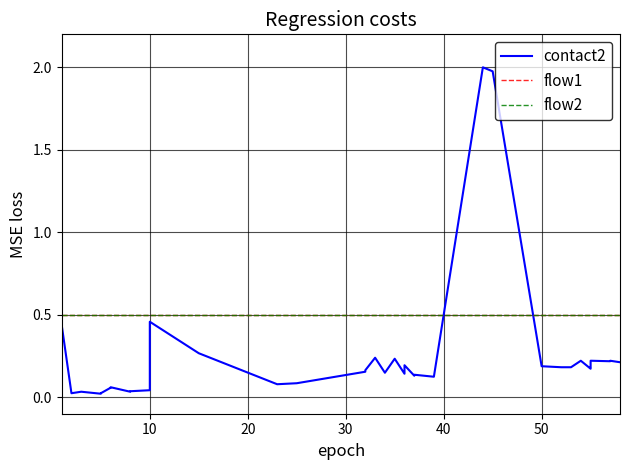

Is it true that flow1 equals 0.8 at 19?

False